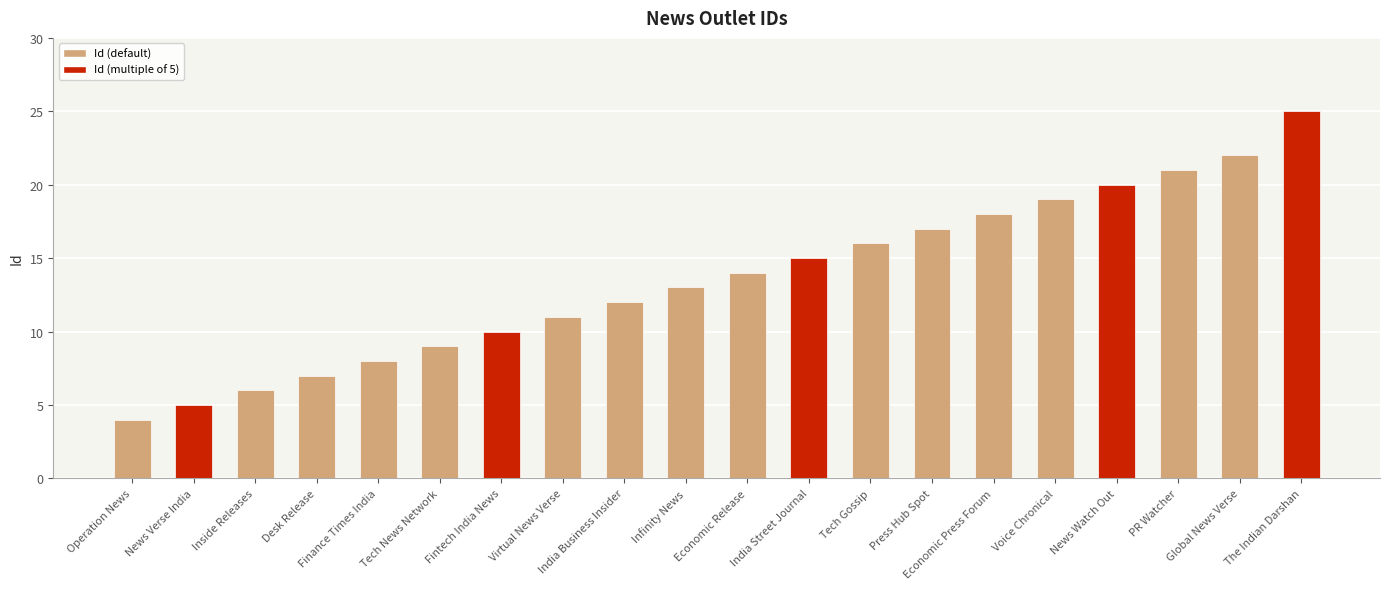

Are the bars horizontal?

No